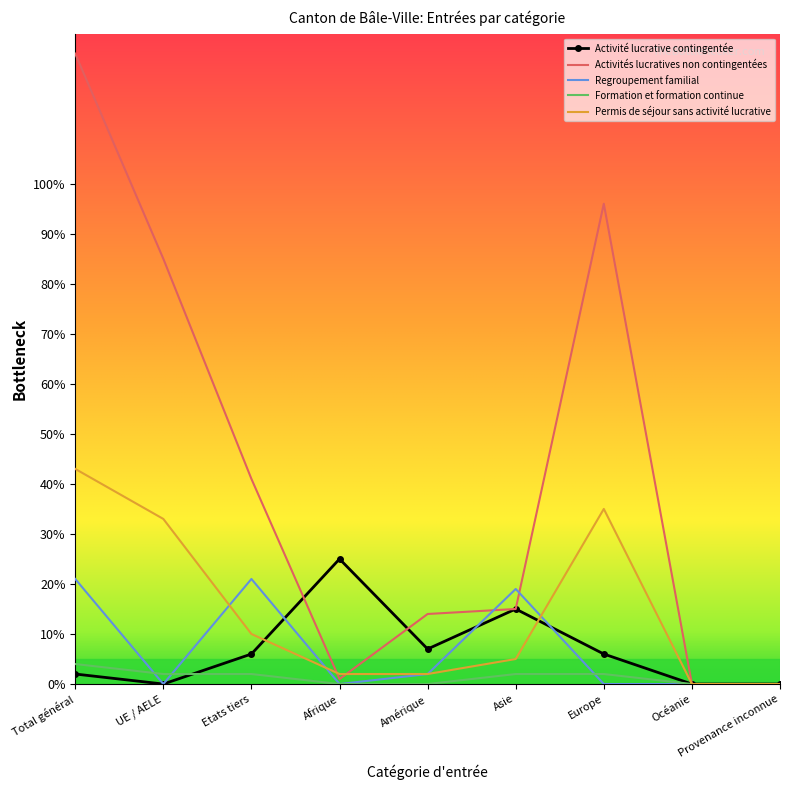

Which series changed the most between Etats tiers and Asie?

Activités lucratives non contingentées